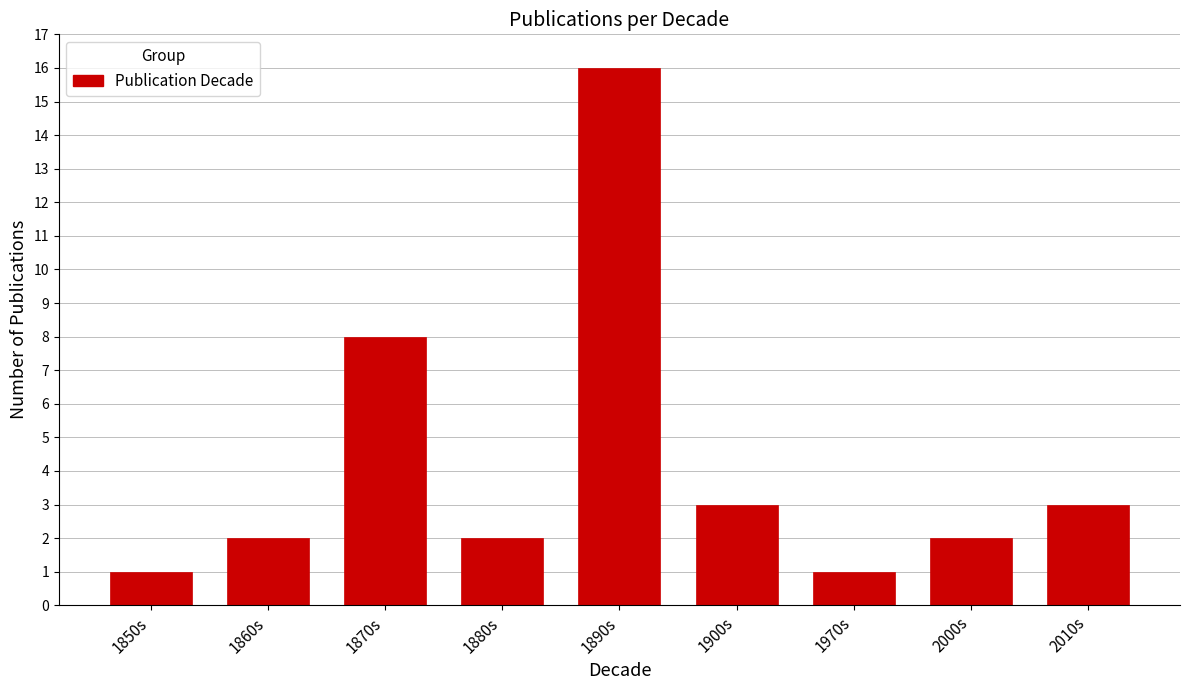

Reading left to right, what are all the values shown in this chart?

1850s=1	1860s=2	1870s=8	1880s=2	1890s=16	1900s=3	1970s=1	2000s=2	2010s=3